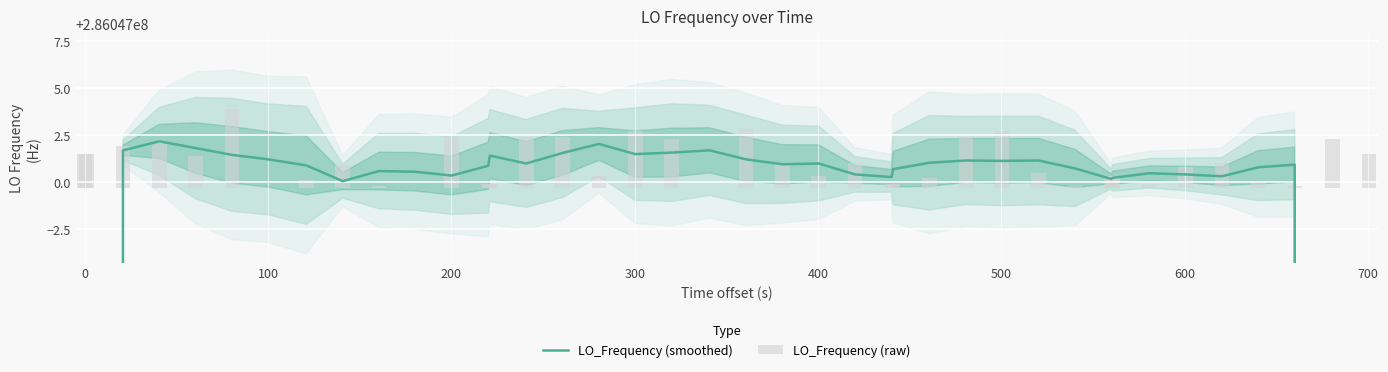

Reading right to left, list all the values displayed in this chart.

LO_Frequency (smoothed): 171628200.7	228837600.7	286047000.9	286047000.8	286047000.3	286047000.4	286047000.5	286047000.2	286047000.2	286047000.7	286047001.1	286047001.1	286047001.1	286047001.0	286047000.7	286047000.3	286047000.4	286047001.0	286047000.9	286047001.2	286047001.7	286047001.6	286047001.5	286047002.0	286047001.5	286047001.0	286047001.4	286047000.9	286047000.3	286047000.5	286047000.6	286047000.0	286047000.9	286047001.2	286047001.4	286047001.8	286047002.2	286047001.7	228837601.4	171628201.0
LO_Frequency (raw): 1.8	2.6	0.1	0.3	1.3	1.1	0.2	0.6	0.6	0.1	0.8	3.0	2.7	0.5	0.2	0.2	1.3	0.6	1.2	3.1	0.0	2.6	3.0	0.6	2.7	2.7	0.2	0.2	2.7	0.0	0.1	1.2	0.4	0.0	4.2	1.7	2.4	2.2	1.8	1.8